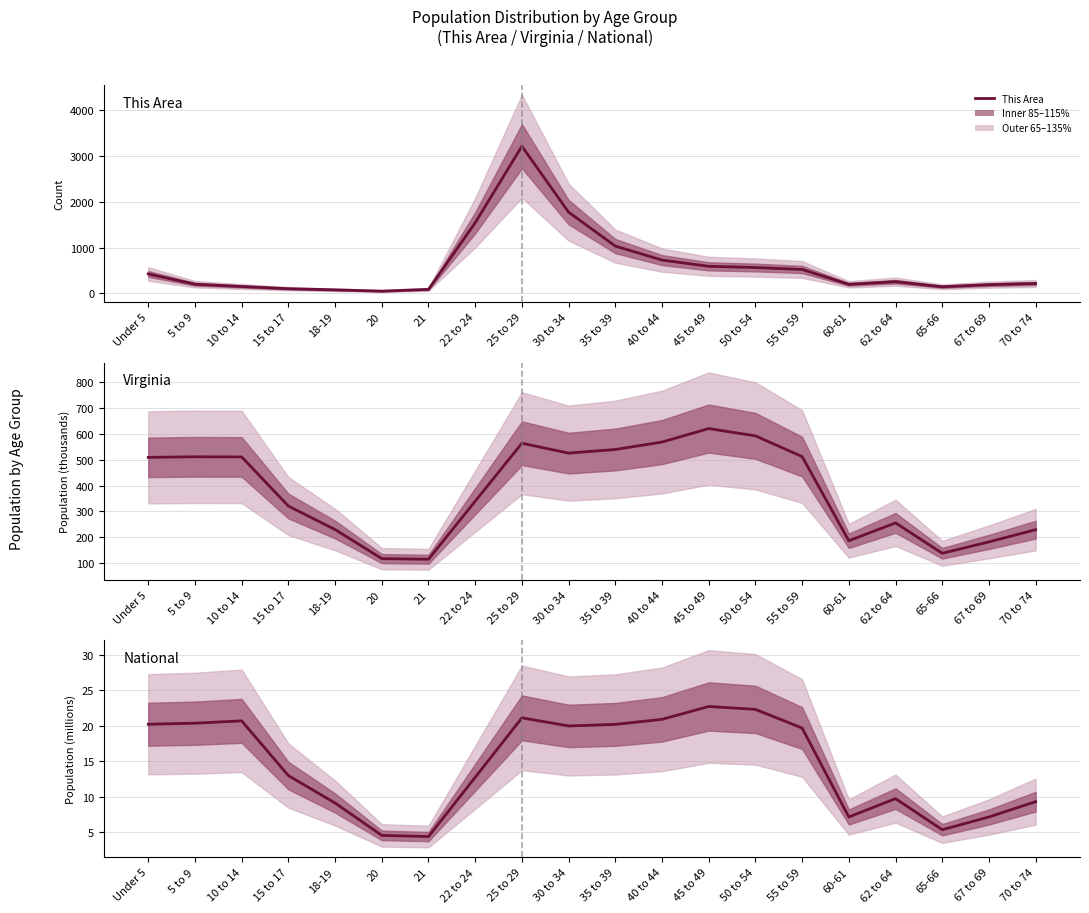

Does the chart have visible grid lines?

Yes